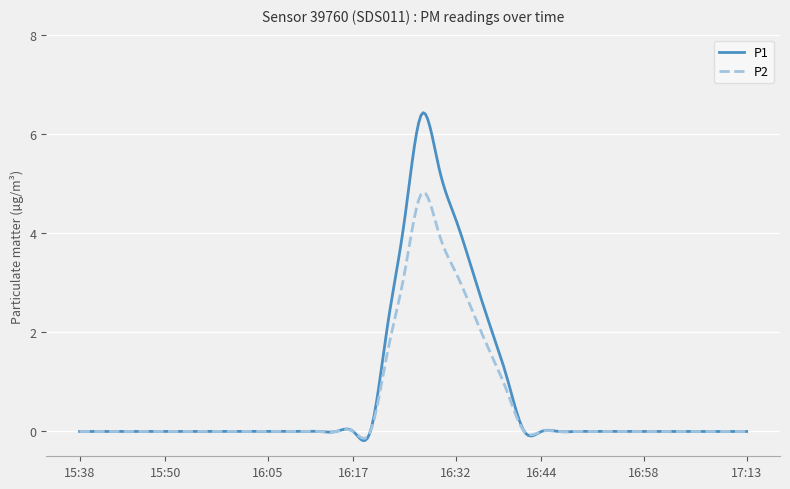

Rank the series by their maximum value, from highest to lowest.

P1, P2